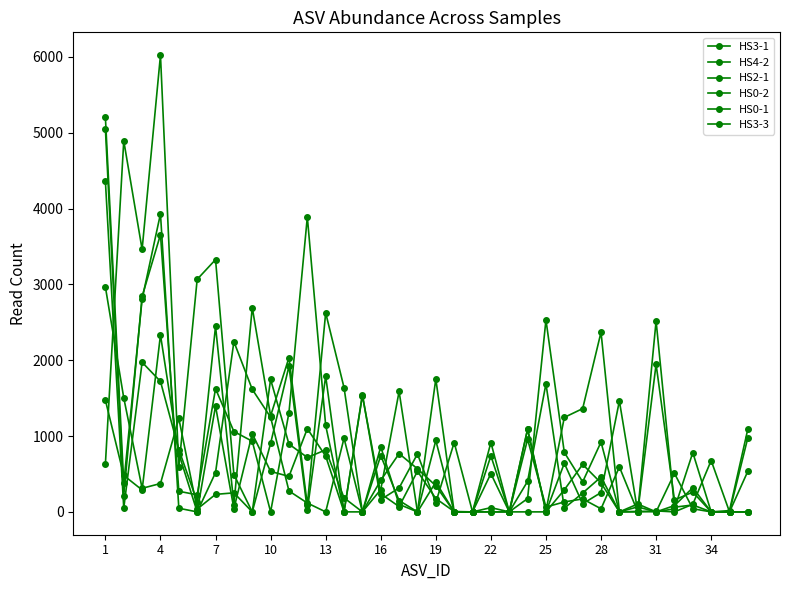

How many distinct data groups are displayed?

6